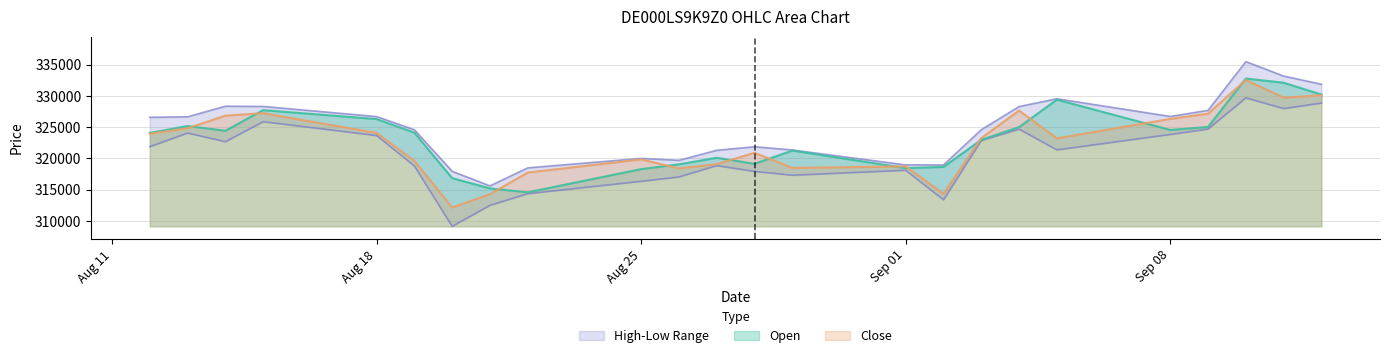

What is the total value across all series at 12.09.2025?

1321029